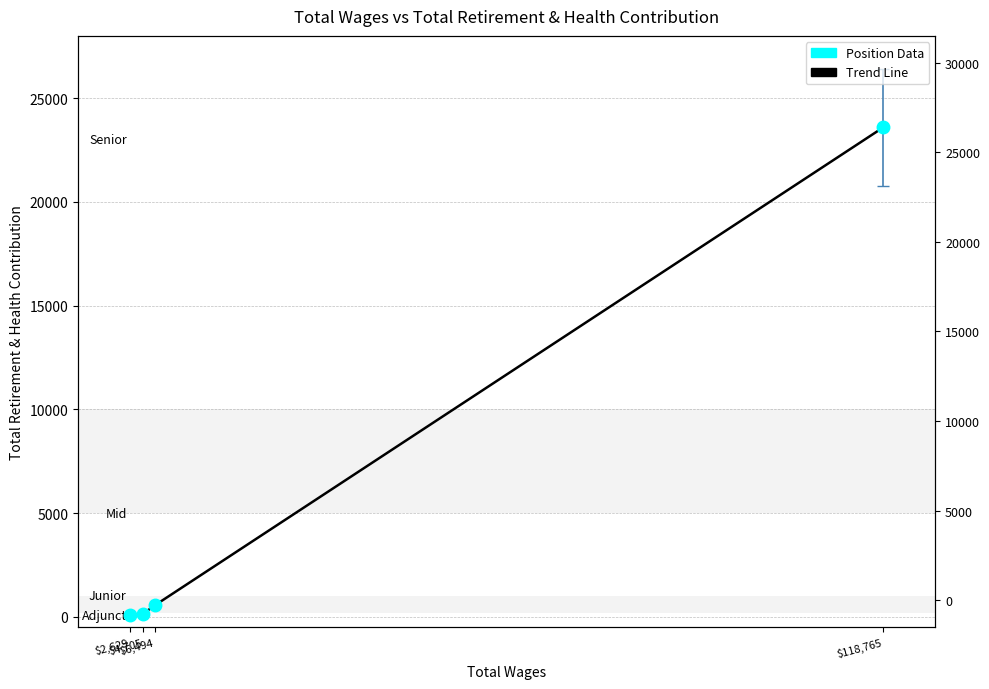

Reading left to right, extract all data points from this chart.

$118,765=23593	$6,494=554	$4,705=151	$2,629=84